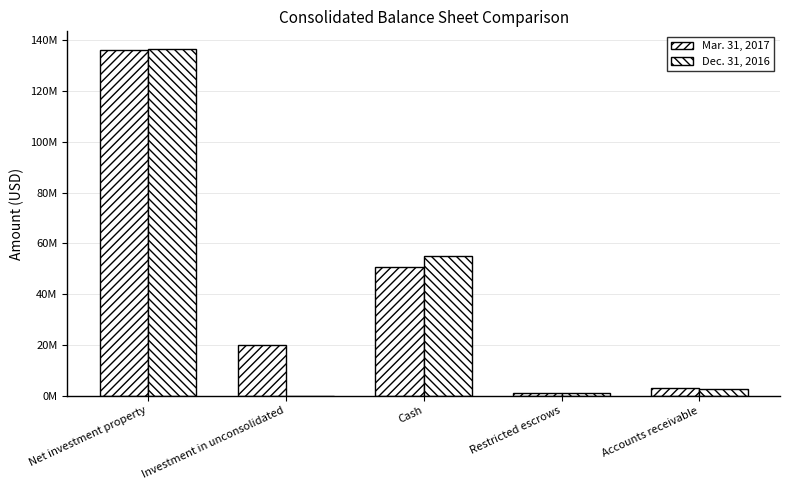

Does the chart contain stacked bars?

No